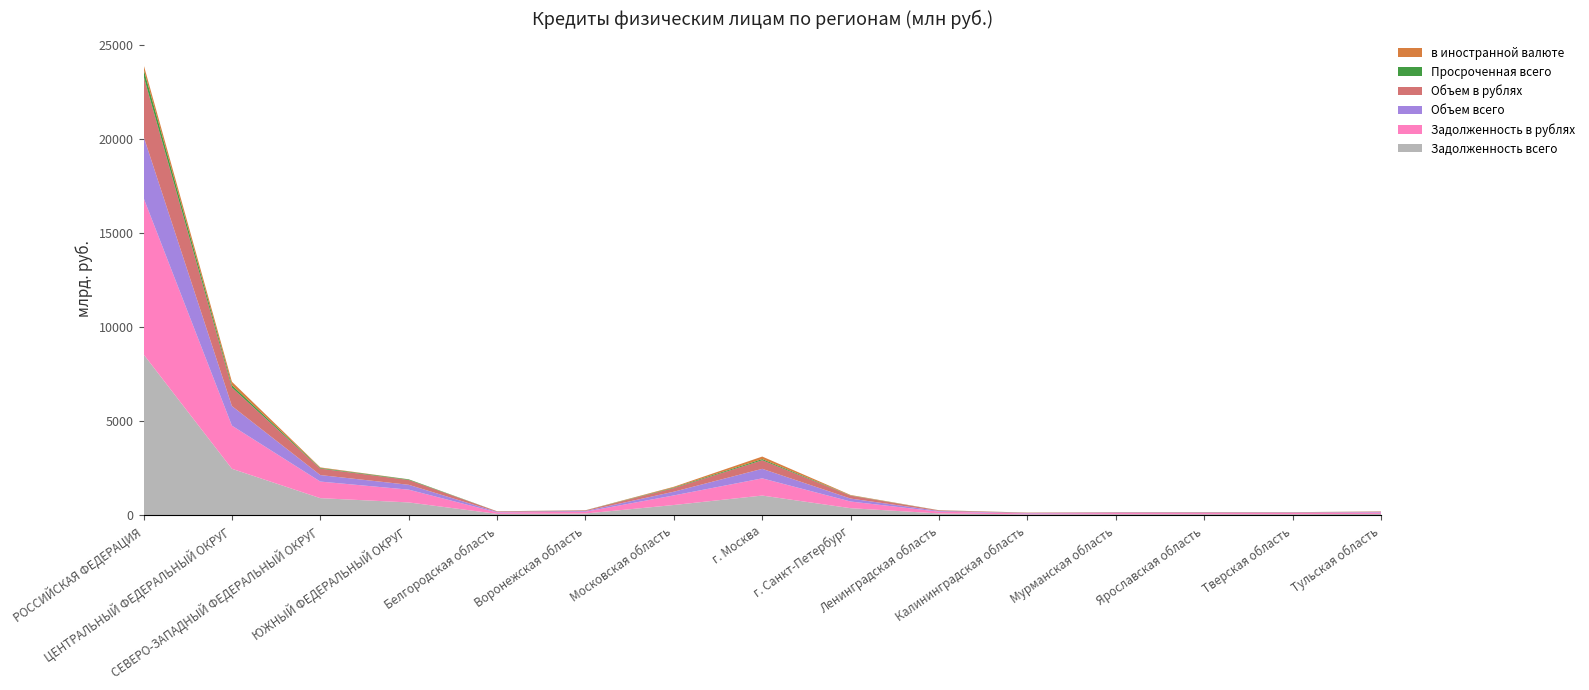

Reading right to left, extract all data points from this chart.

Задолженность всего: 74378	61336	59883	59874	51685	98193	377513	1049360	547766	95288	76536	684298	911642	2472470	8555574
Задолженность в рублях: 73670	60539	59492	59640	48870	94961	354813	914766	509714	94481	76161	679283	881342	2292687	8318646
Объем всего: 27191	20597	23197	22720	19632	34961	156500	505818	197227	36491	29354	257820	345615	1040211	3268266
Объем в рублях: 27120	20531	23141	22706	19297	34722	153915	457510	193651	36429	29326	257026	342352	987601	3208859
Просроченная всего: 2778	2636	3089	1885	3481	4126	13653	60466	30510	4516	2445	31450	34093	125640	374307
в иностранной валюте: 708	797	391	234	2815	3232	22700	134594	38052	807	375	5015	30300	179783	236928